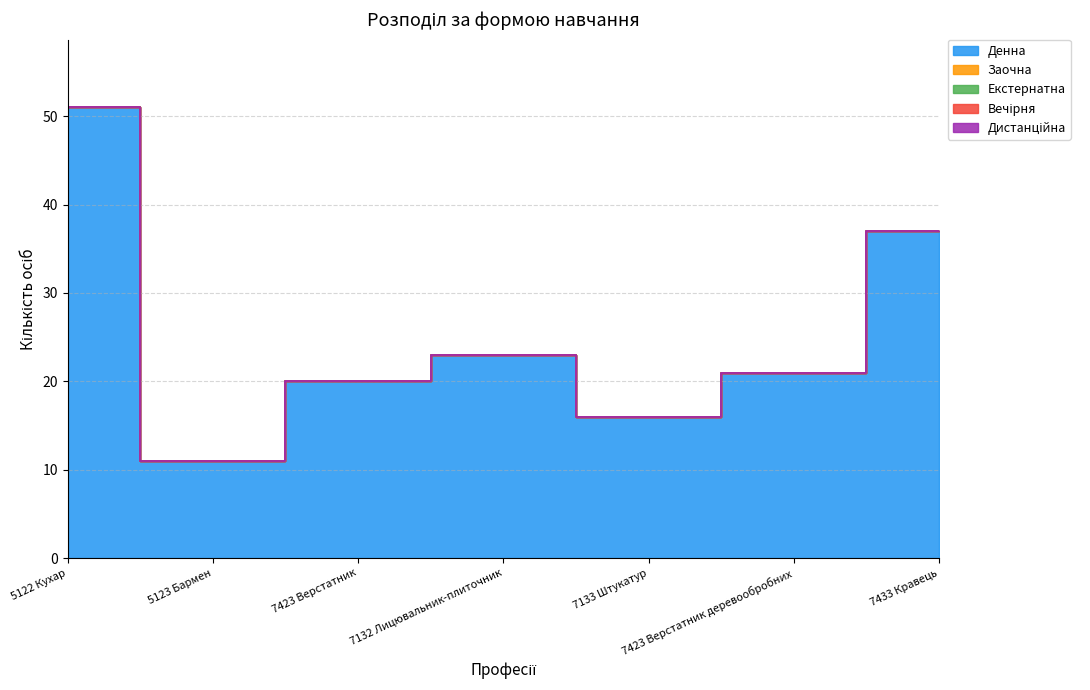

What is the difference between the second highest and second lowest values in the Денна series?

21